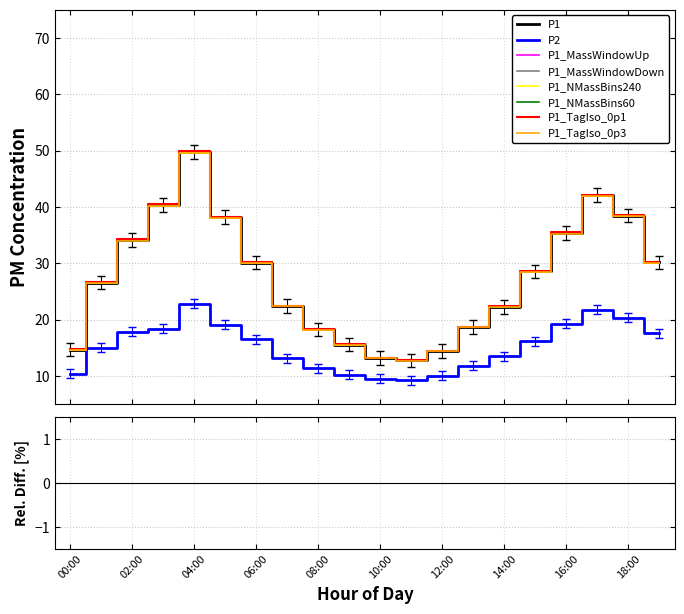

Does the chart have visible grid lines?

Yes